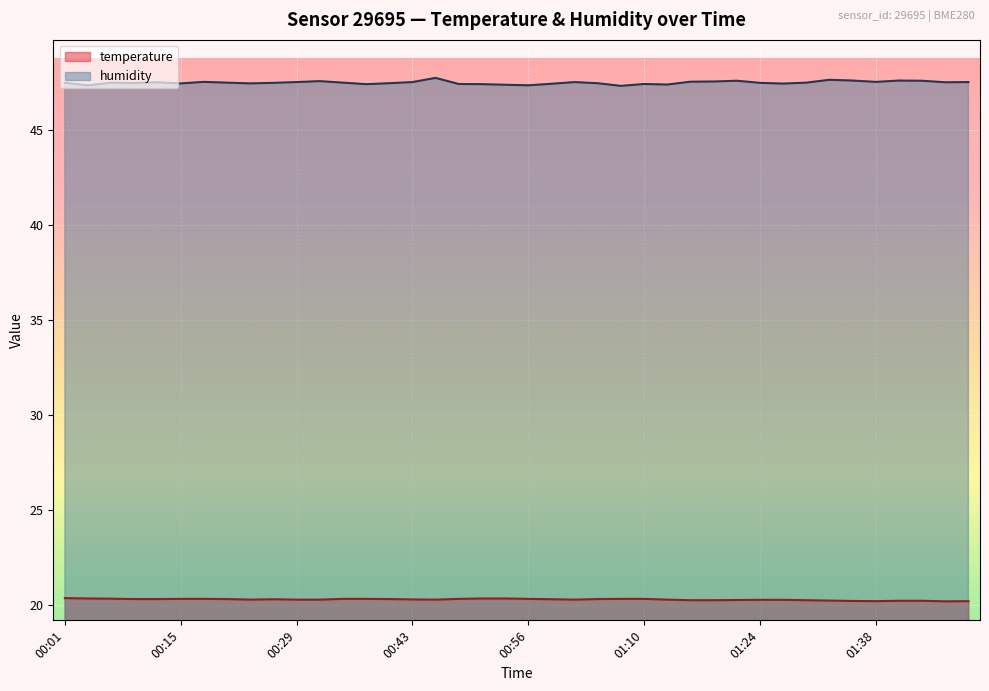

Which category has the highest value in the humidity series?

00:45